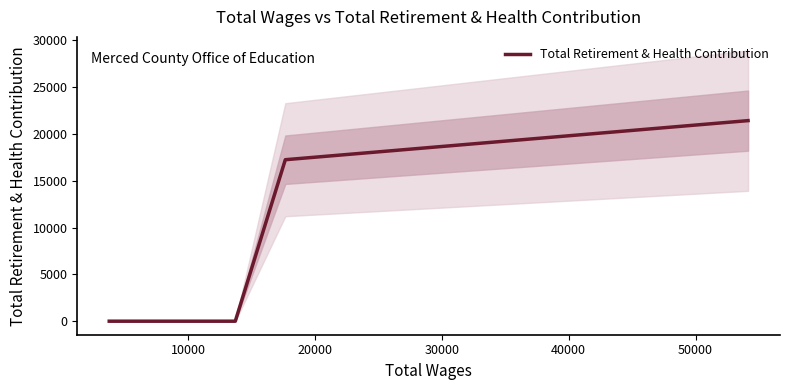

The chart shows a value of 8587 at 10000. True or false?

False